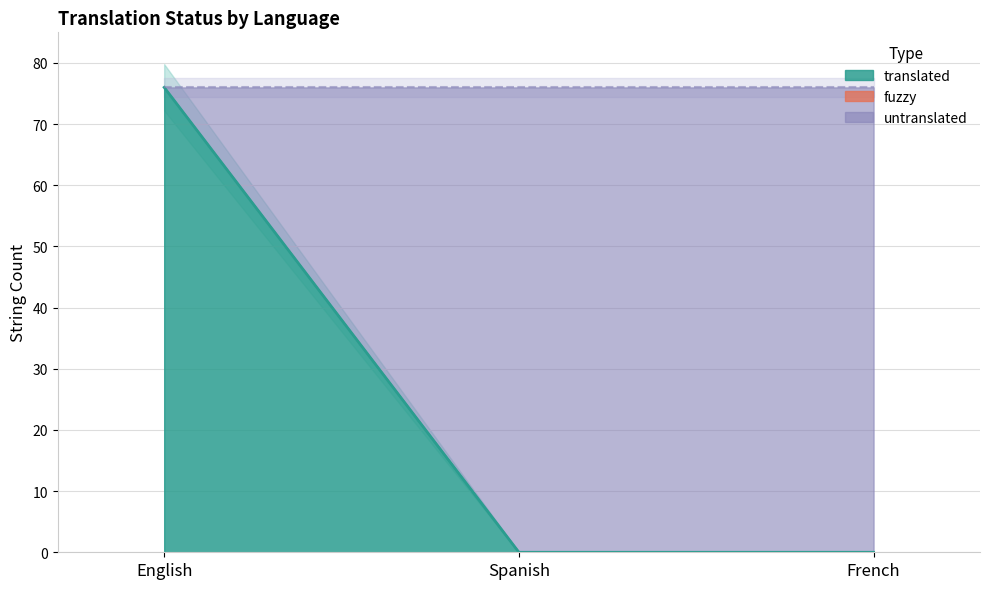

Between English and Spanish, which is larger?

English